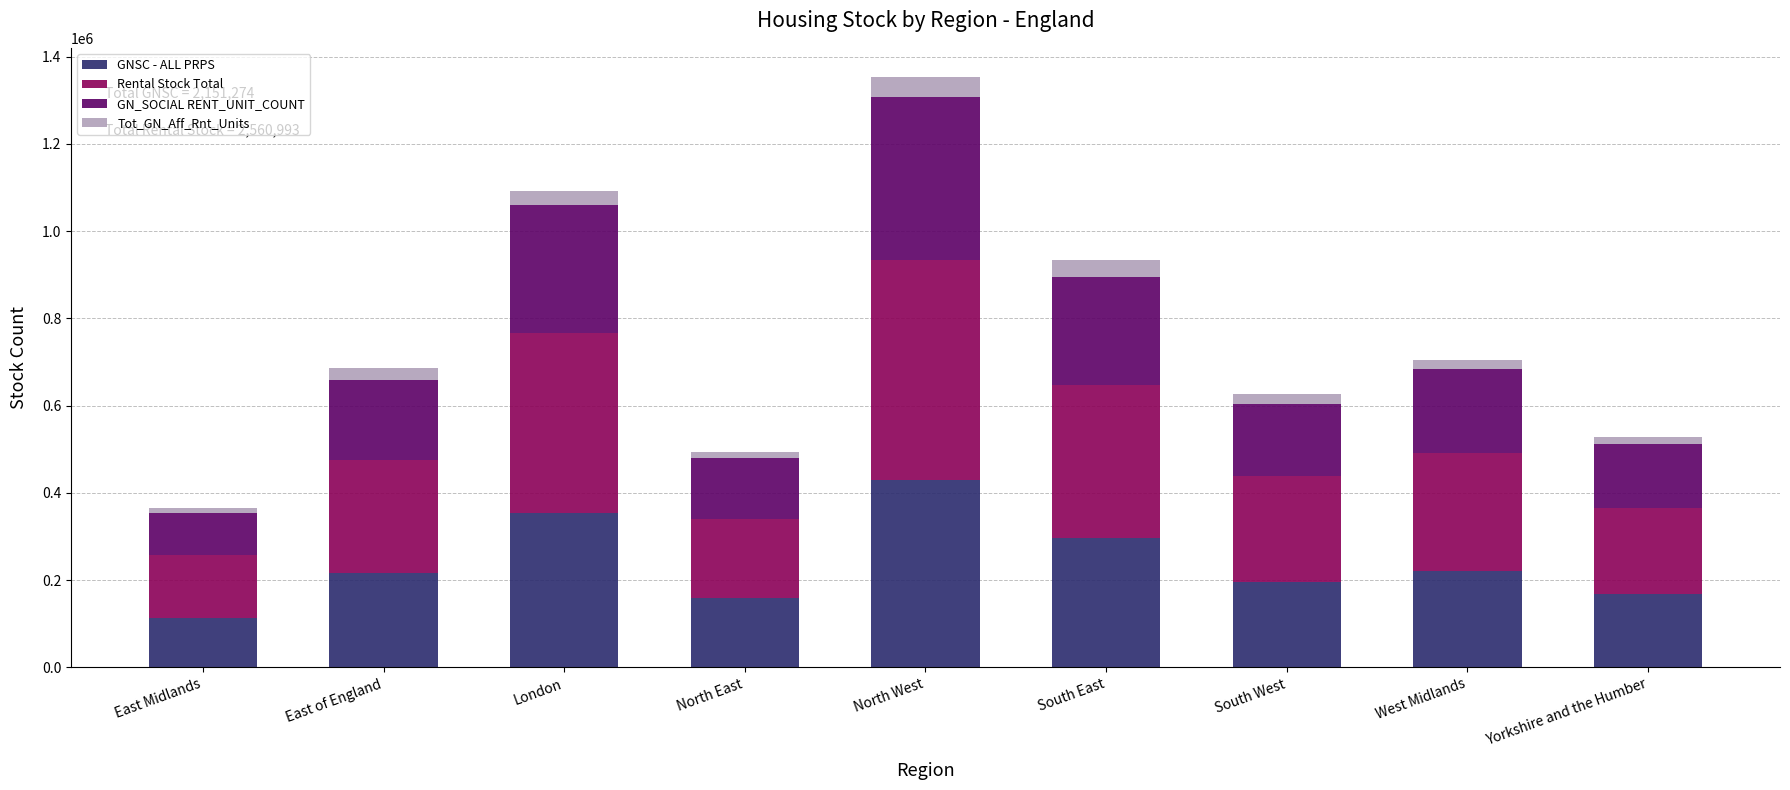

What is the sum of all GNSC - ALL PRPS values?

2151274